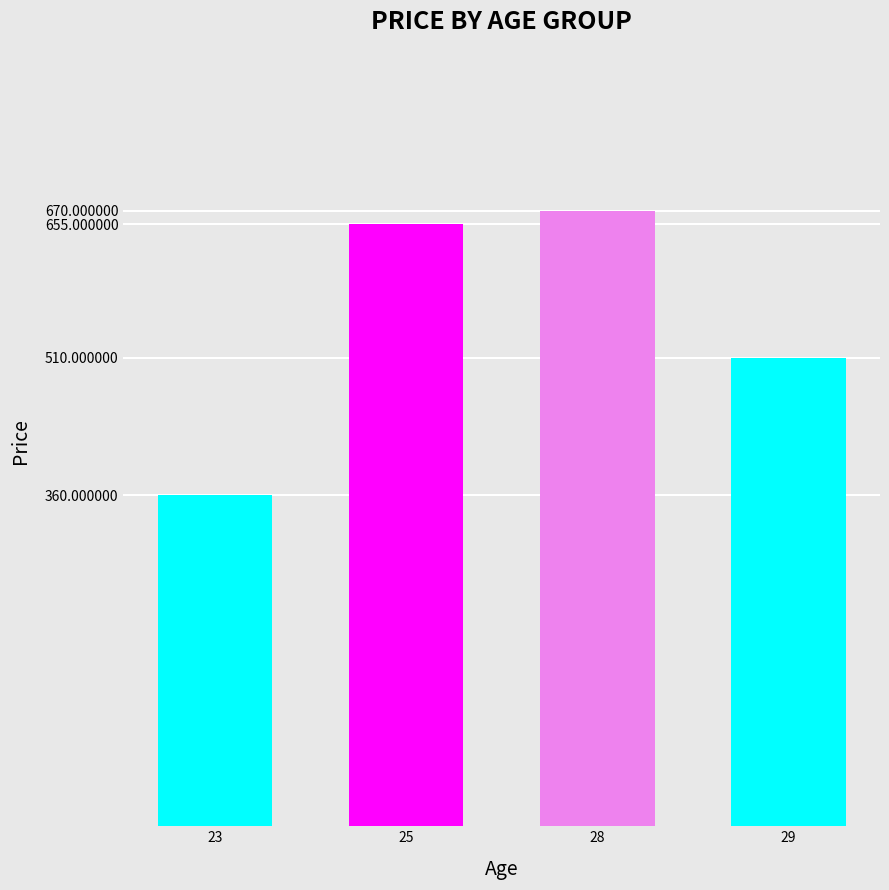

What is the difference between the maximum and second lowest values?

160